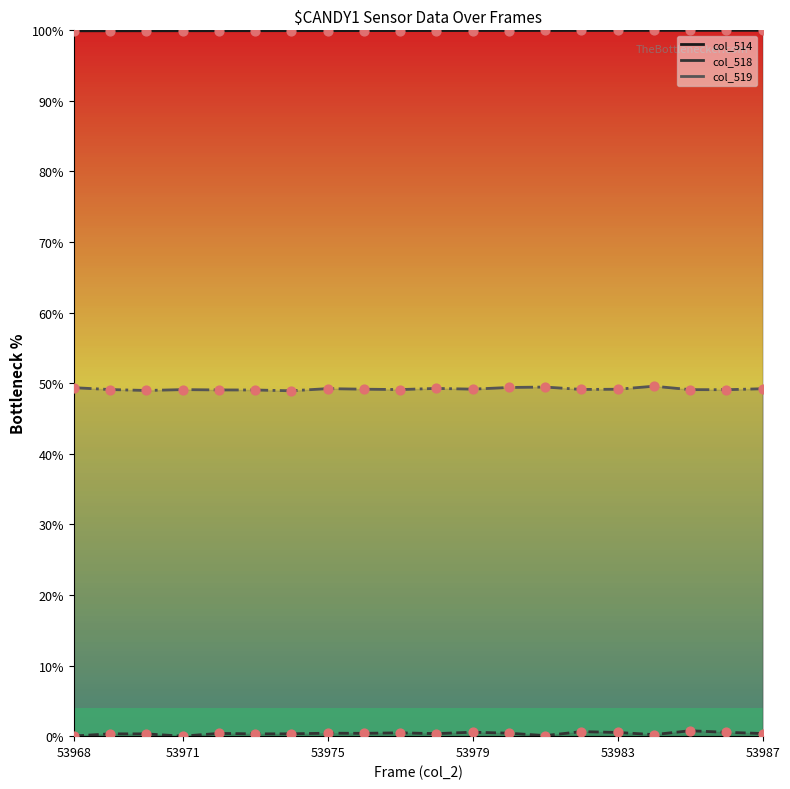

Which series contains the highest Y value?

col_514 line